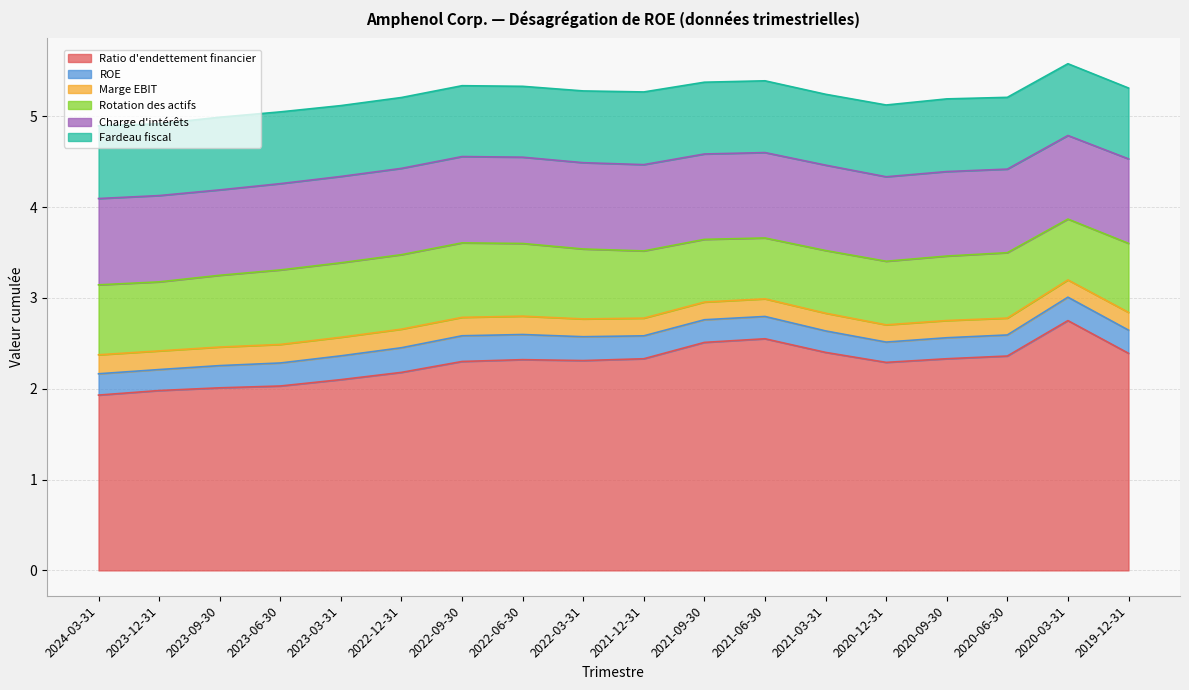

Does the chart display data point markers on the line(s)?

No